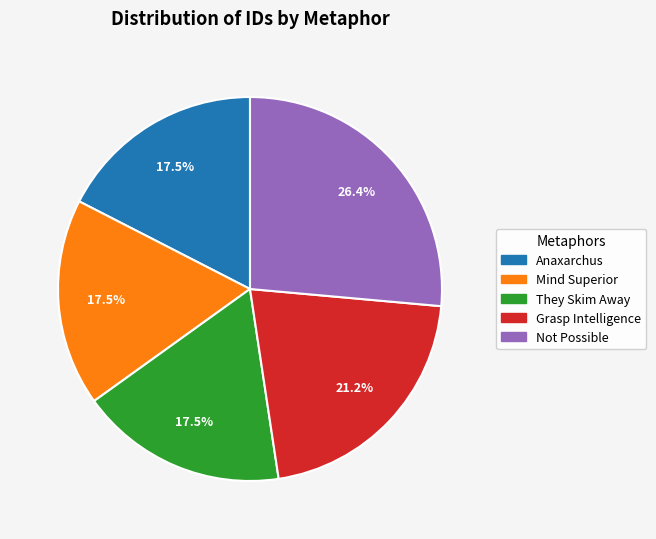

Is there a majority slice in this chart?

No